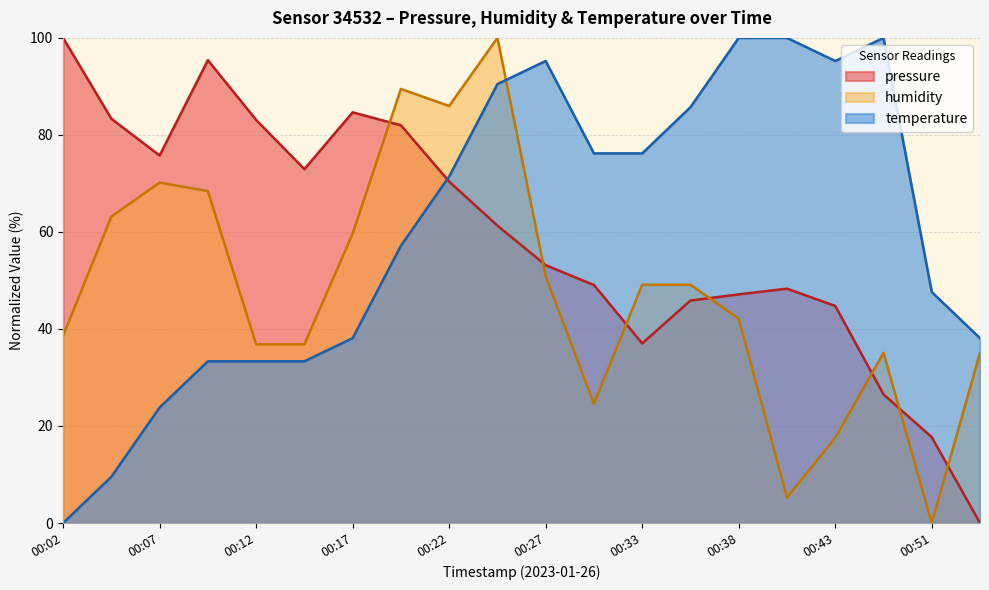

At which category does pressure reach its first local valley?

00:07